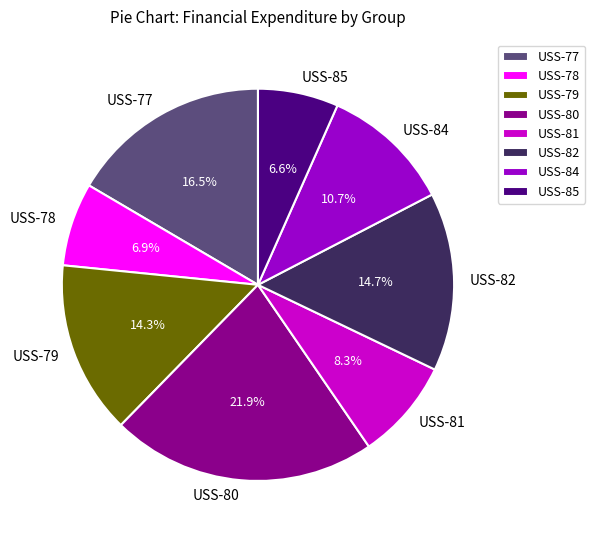

Count the number of slices in the pie.

8